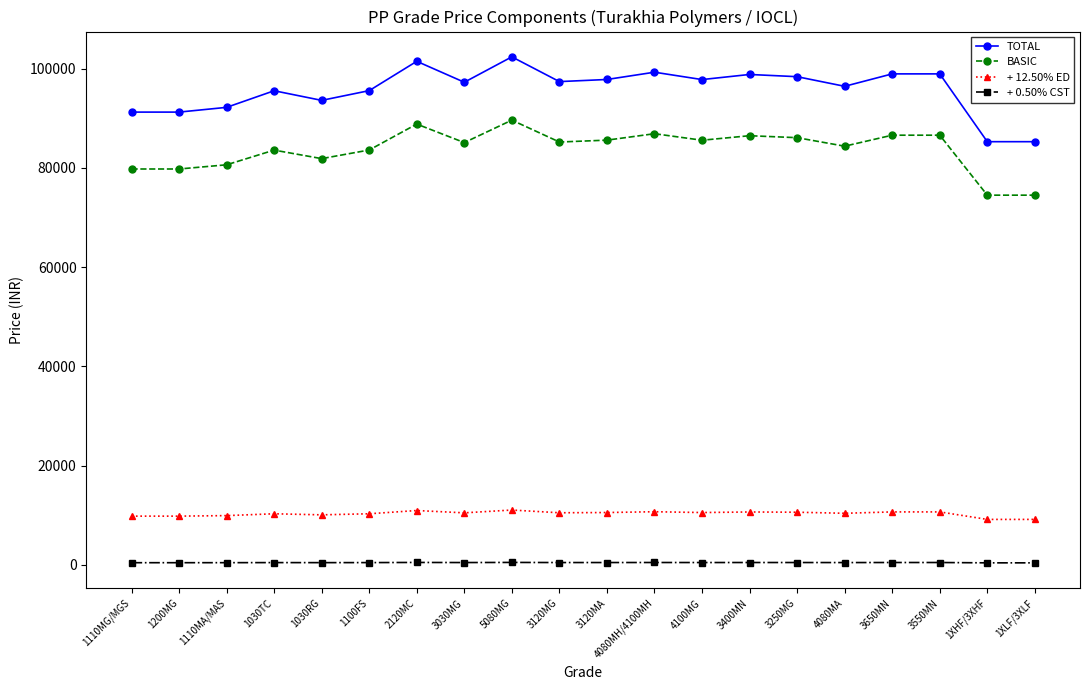

True or false: + 0.50% CST and TOTAL cross at least once.

False